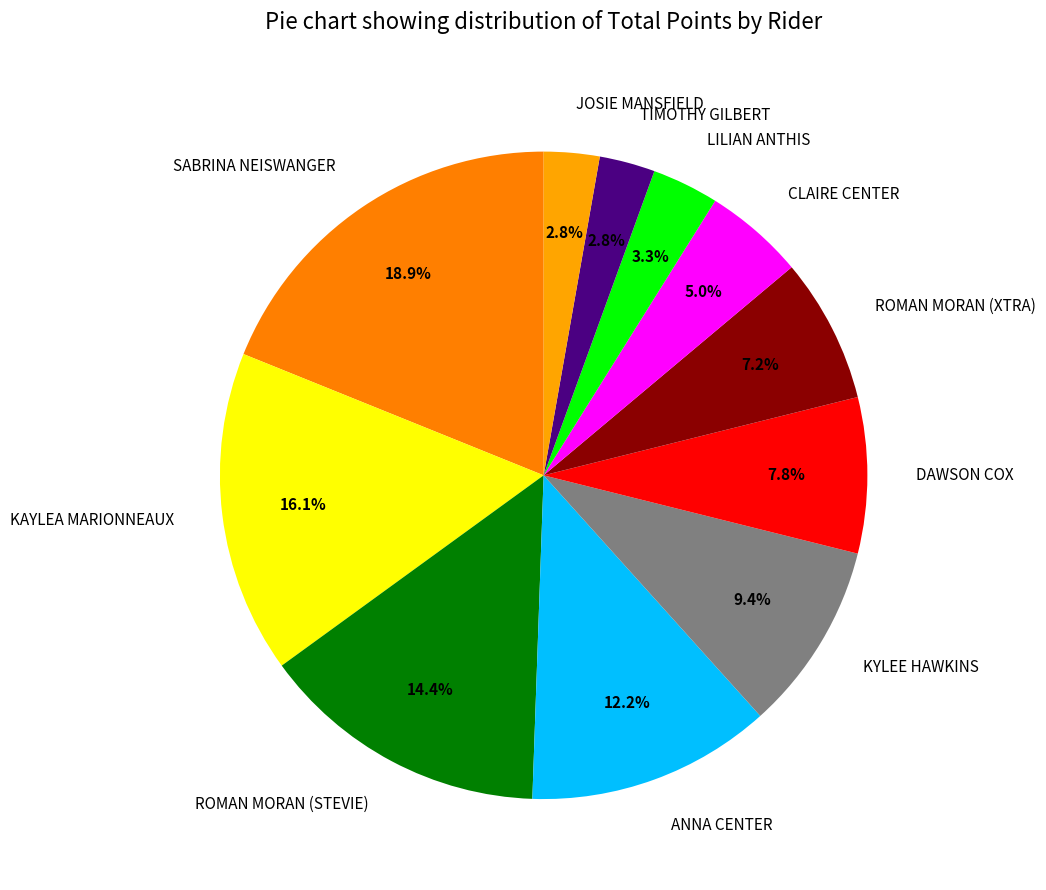

Approximately how many times larger is the value at SABRINA NEISWANGER compared to LILIAN ANTHIS?

5.7